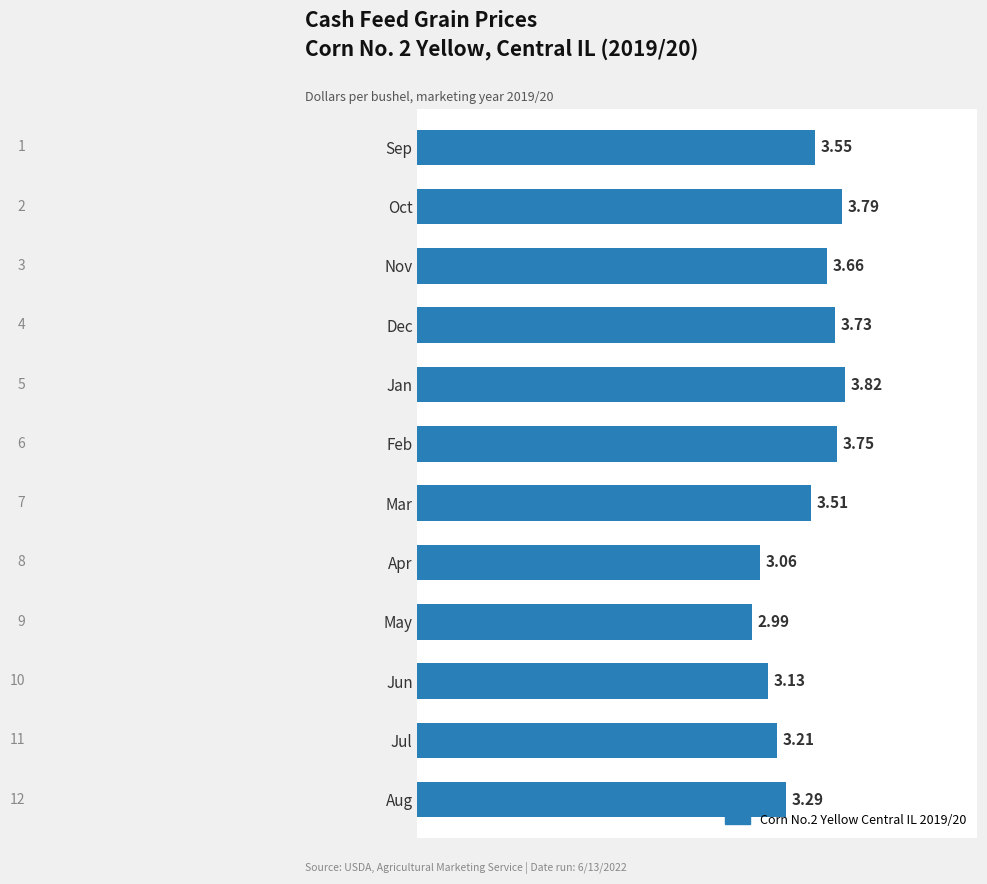

Rank the categories by value from lowest to highest.

May, Apr, Jun, Jul, Aug, Mar, Sep, Nov, Dec, Feb, Oct, Jan